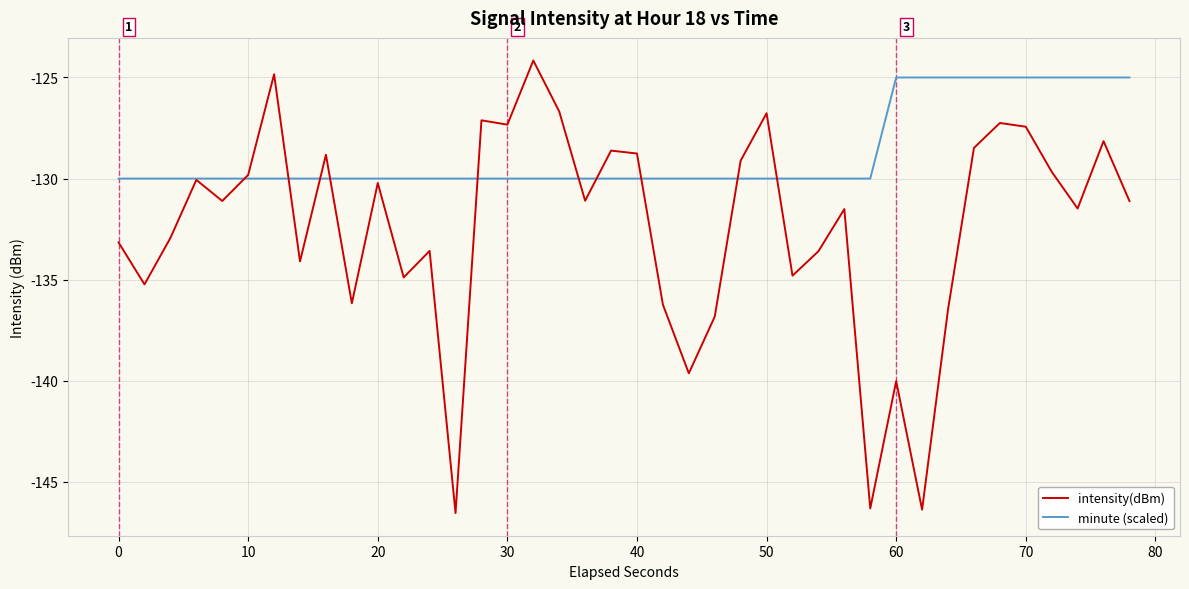

Which series has the largest range (max minus min)?

intensity(dBm)